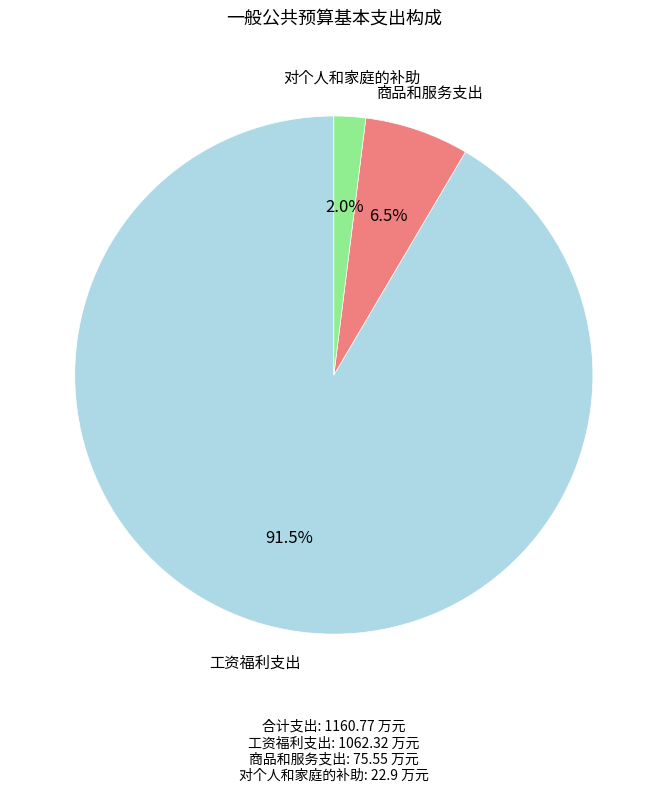

Is there any slice that represents more than half of the pie?

Yes